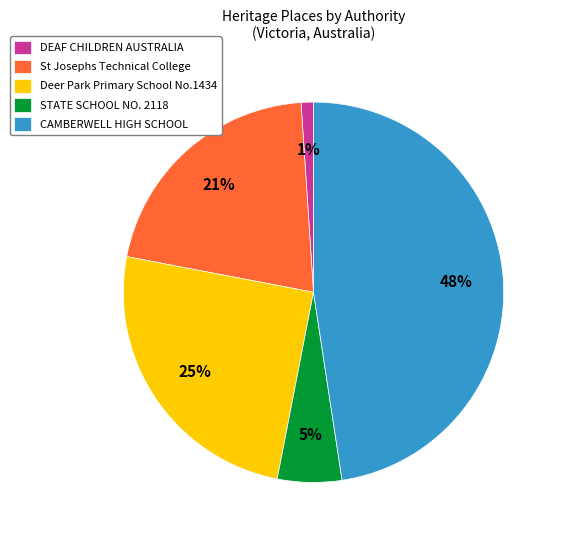

To the nearest percent, what percentage of the pie is Deer Park Primary School No.1434?

25%